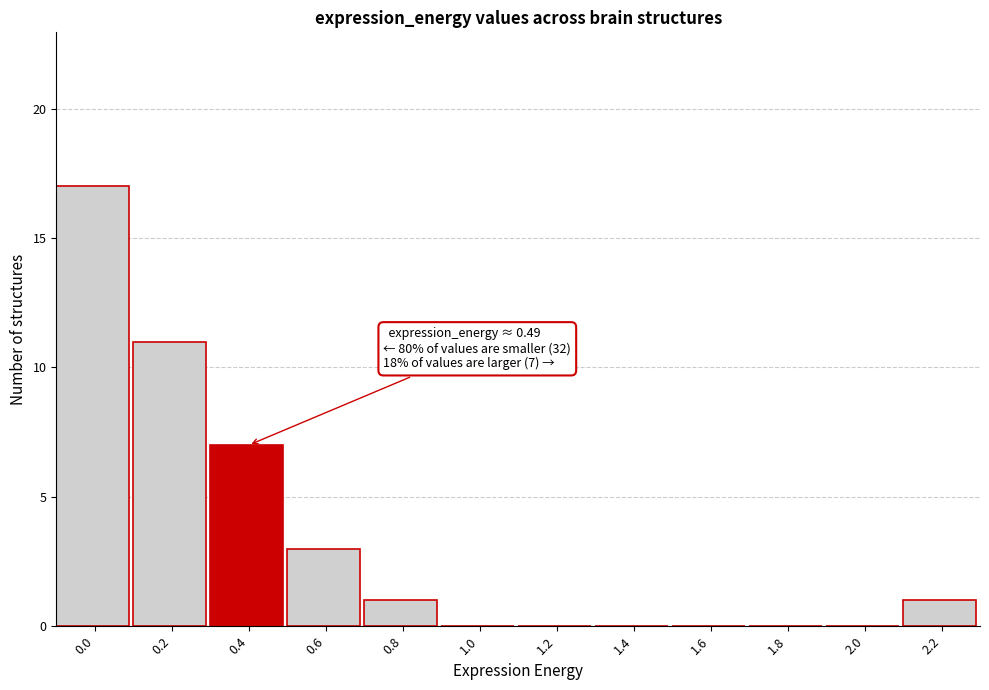

Reading left to right, list all the values displayed in this chart.

0.0=17	0.2=11	0.4=7	0.6=3	0.8=1	1.0=0	1.2=0	1.4=0	1.6=0	1.8=0	2.0=0	2.2=1